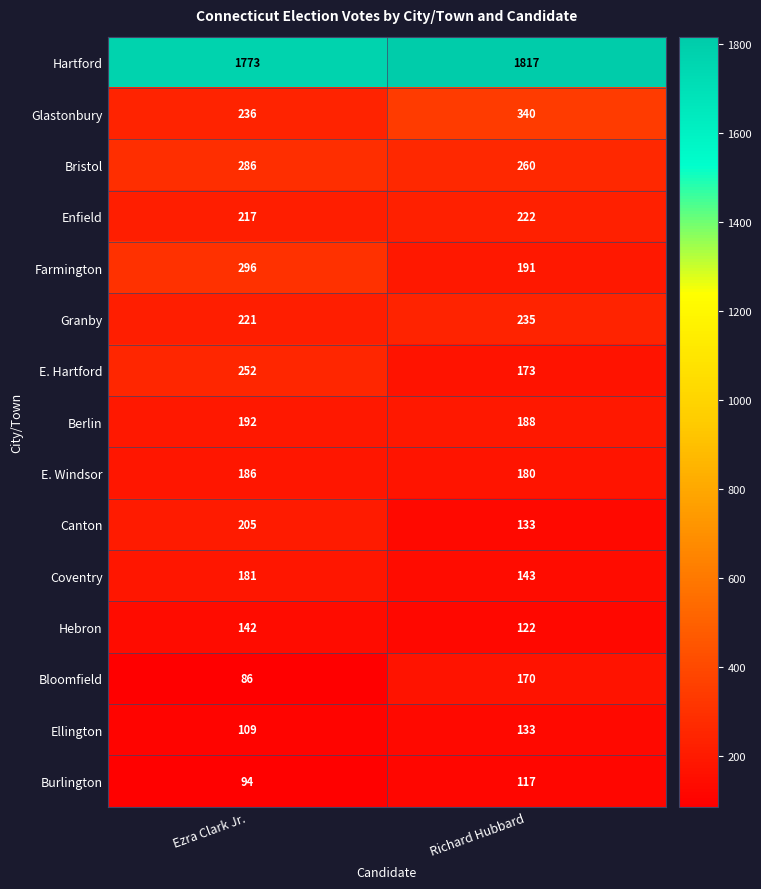

Where is Glastonbury nearest to the value 288?

Ezra Clark Jr.